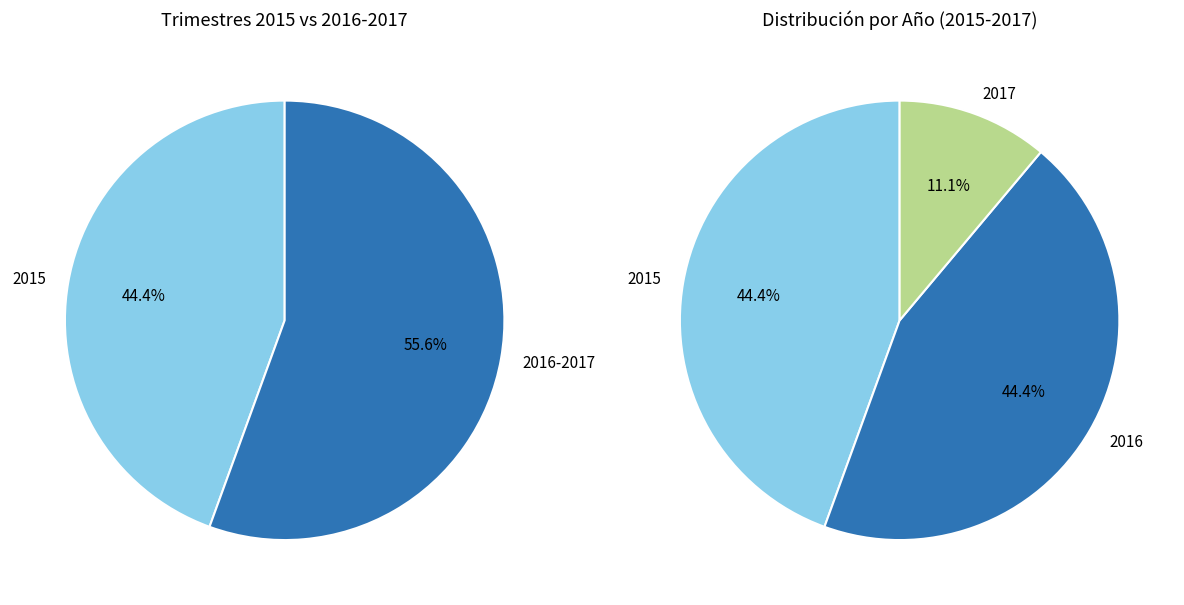

Is it true that 2015 is 44% of the pie?

True